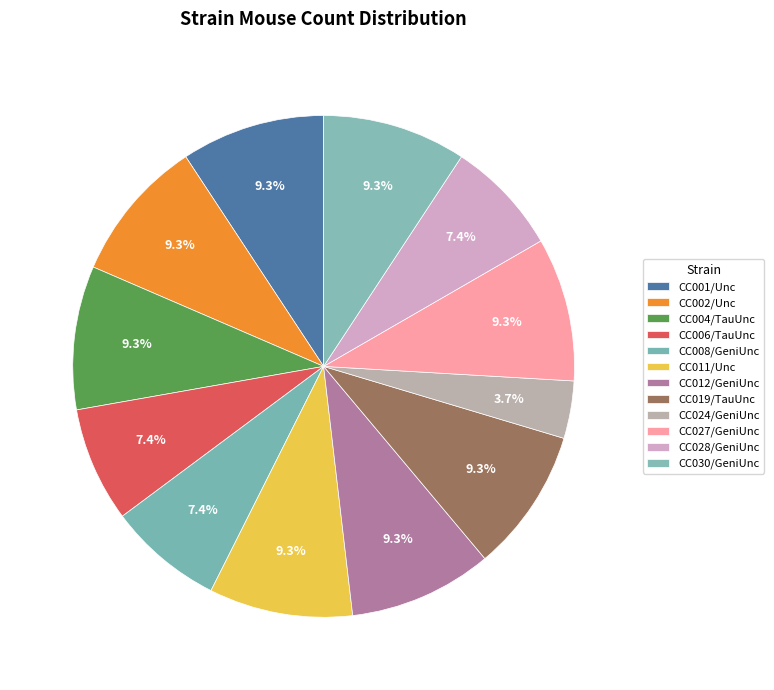

How many slices are in this pie chart?

12